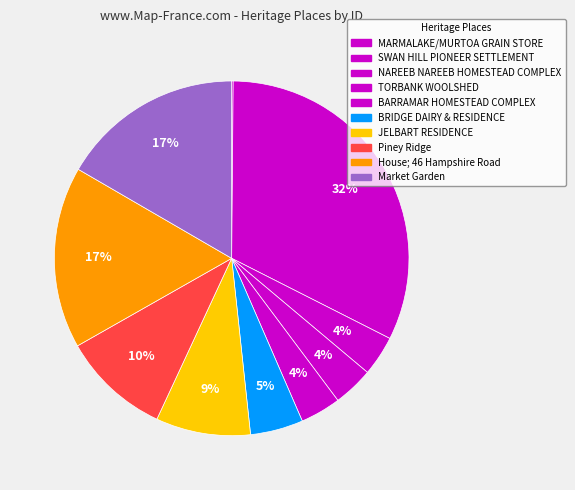

How many segments does this pie chart have?

10